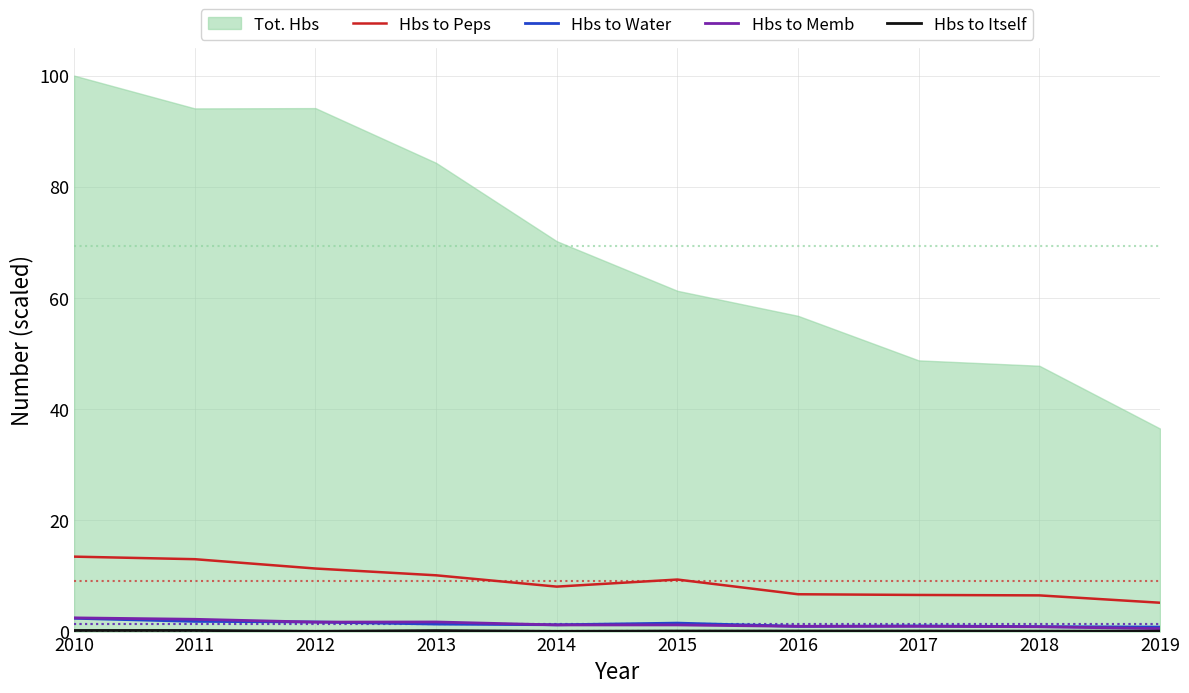

True or false: Hbs to Peps has a value of 5.2 at 2019.

True